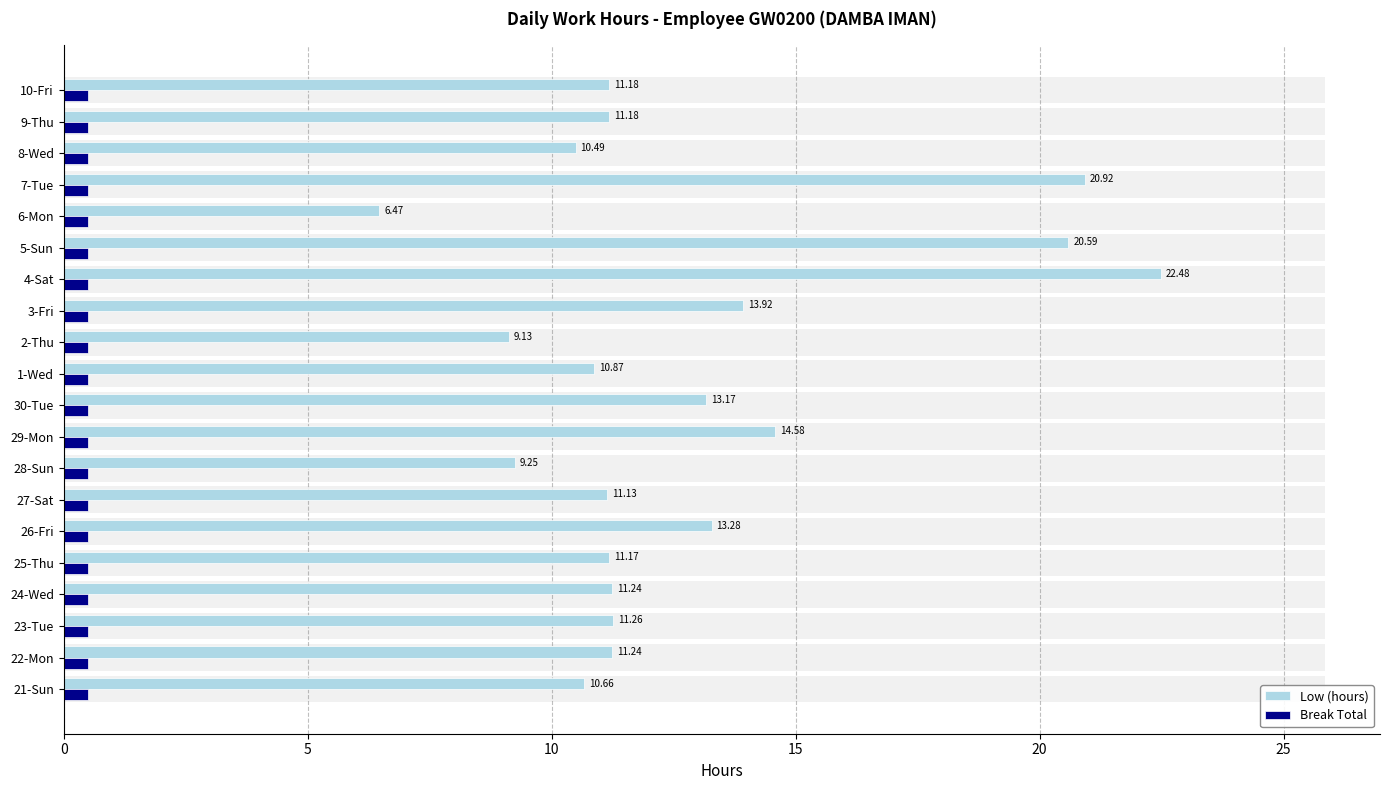

Does the chart contain any negative values?

No